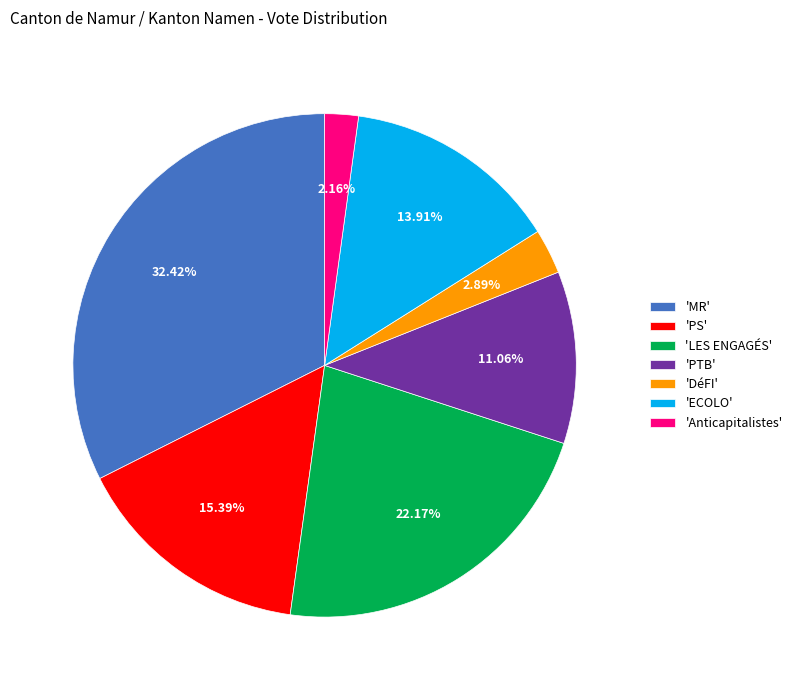

What is the ratio of the value at 'ECOLO' to the value at 'PTB'?

1.3